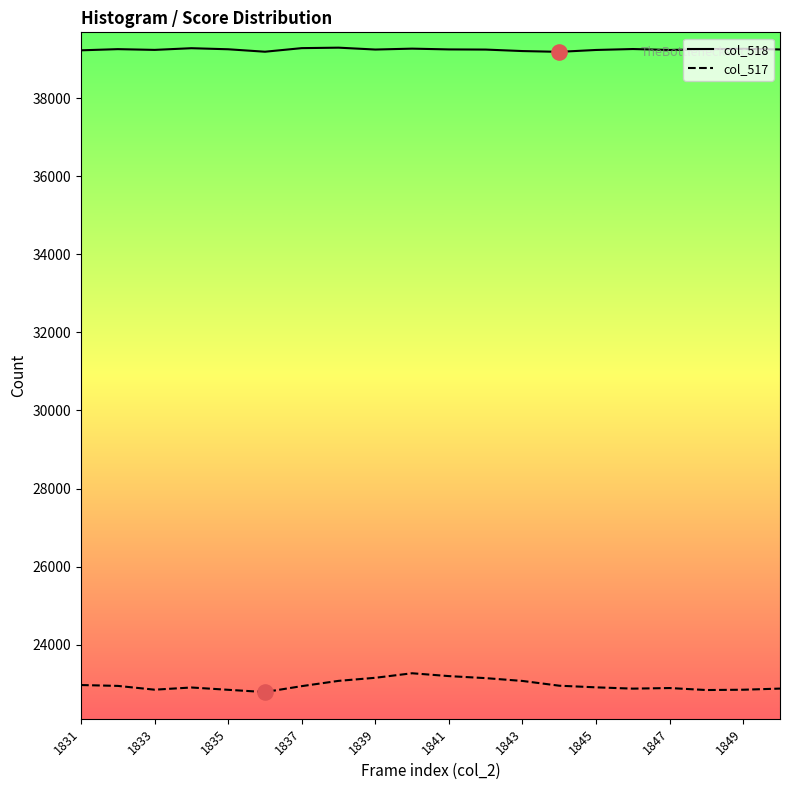

Which series reaches the minimum Y coordinate?

col_517